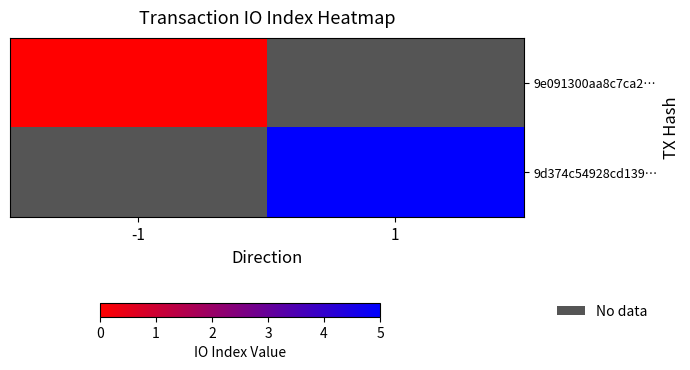

Between -1 and 1, which is larger?

1